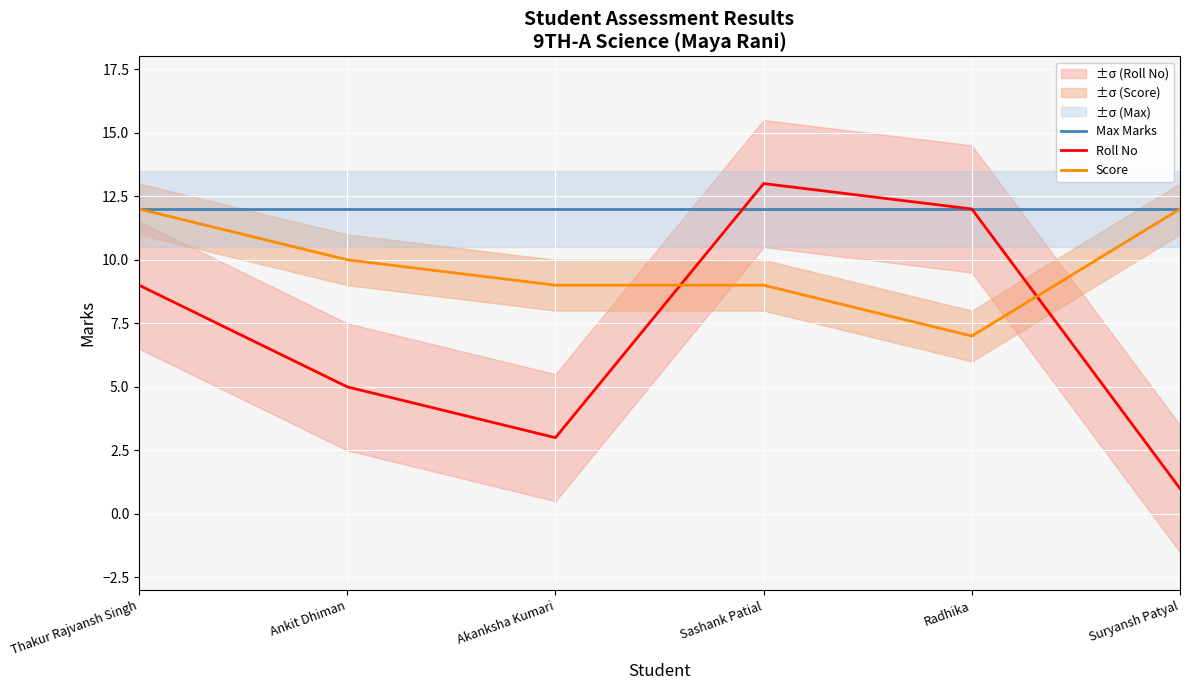

Between which two adjacent categories do Roll No and Score first intersect?

Akanksha Kumari and Sashank Patial